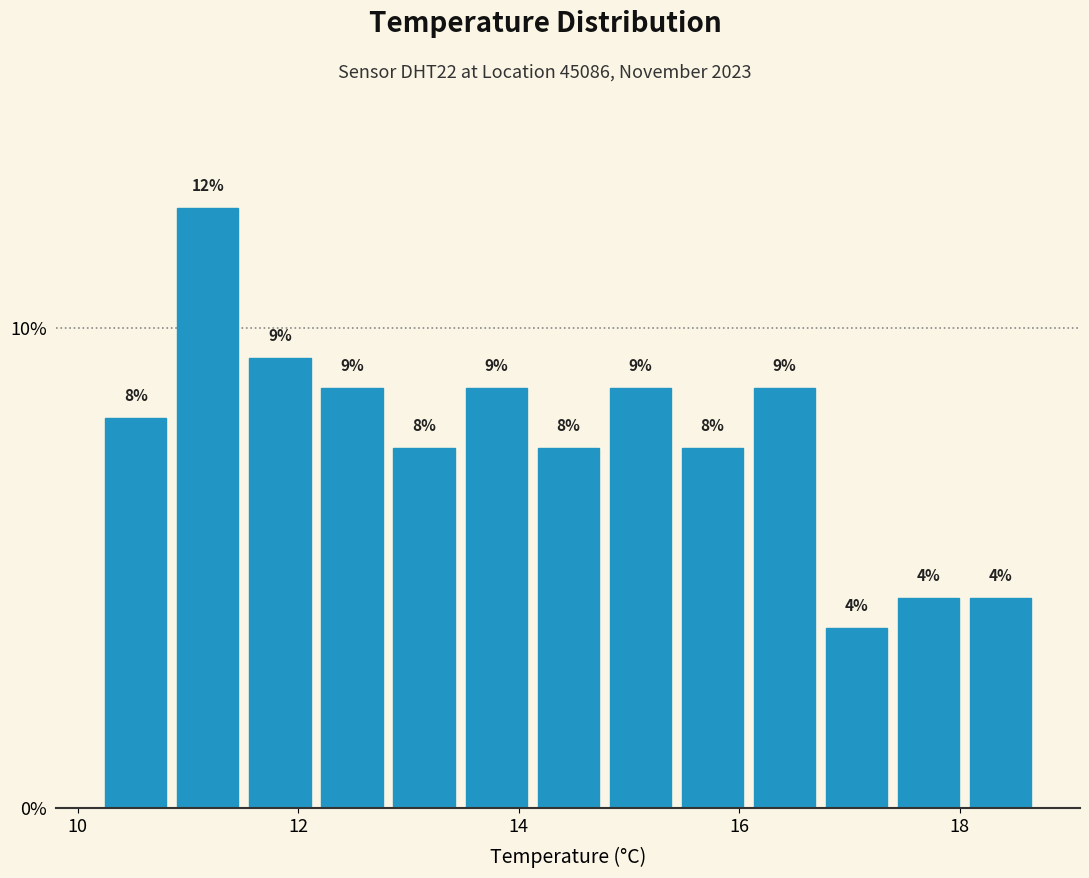

Read against the x-axis, roughly where is the centre of the tallest bar?

11.2